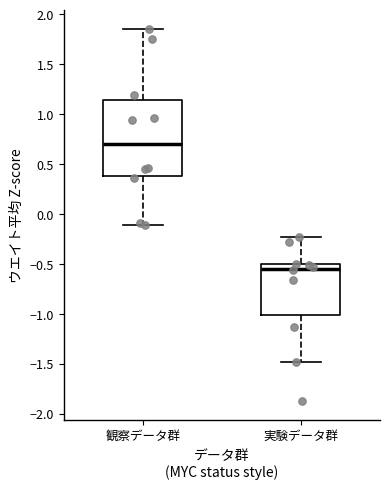

Reading left to right, transcribe this box plot: for each box, give where its median line is, the range the box spans, and where its two whiskers end, as read against the y-axis. The values are not printed on the chart, so give them approximately, as read against the axis.

観察データ群: median 0.70, box 0.40 to 1.15, whiskers -0.10 to 1.85
実験データ群: median -0.55, box -1.00 to -0.50, whiskers -1.50 to -0.25